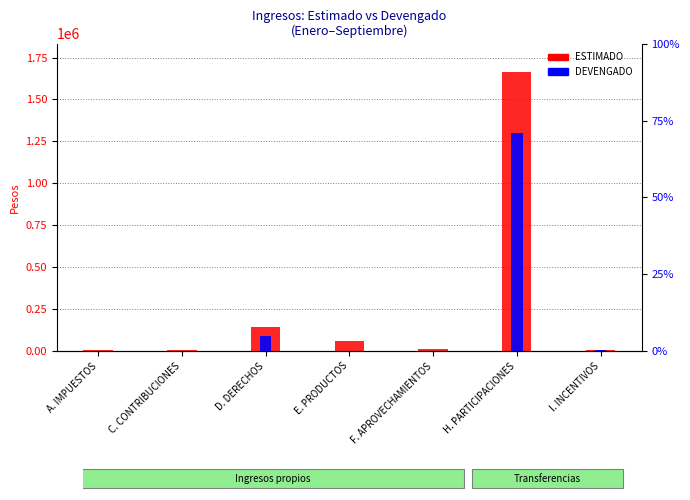

How many values in the DEVENGADO series exceed 1108?

4